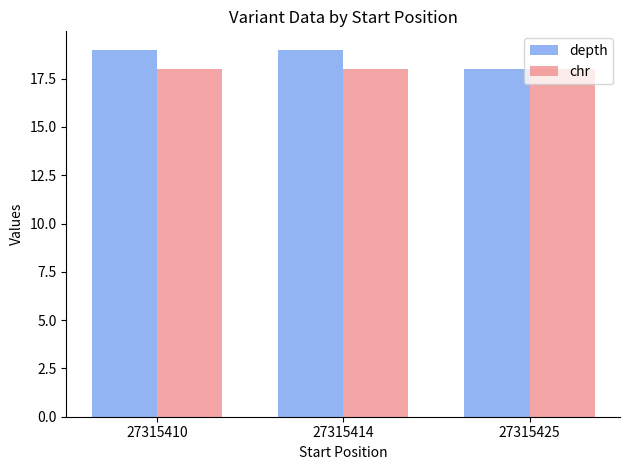

The value of chr at 27315425 is 13. True or false?

False